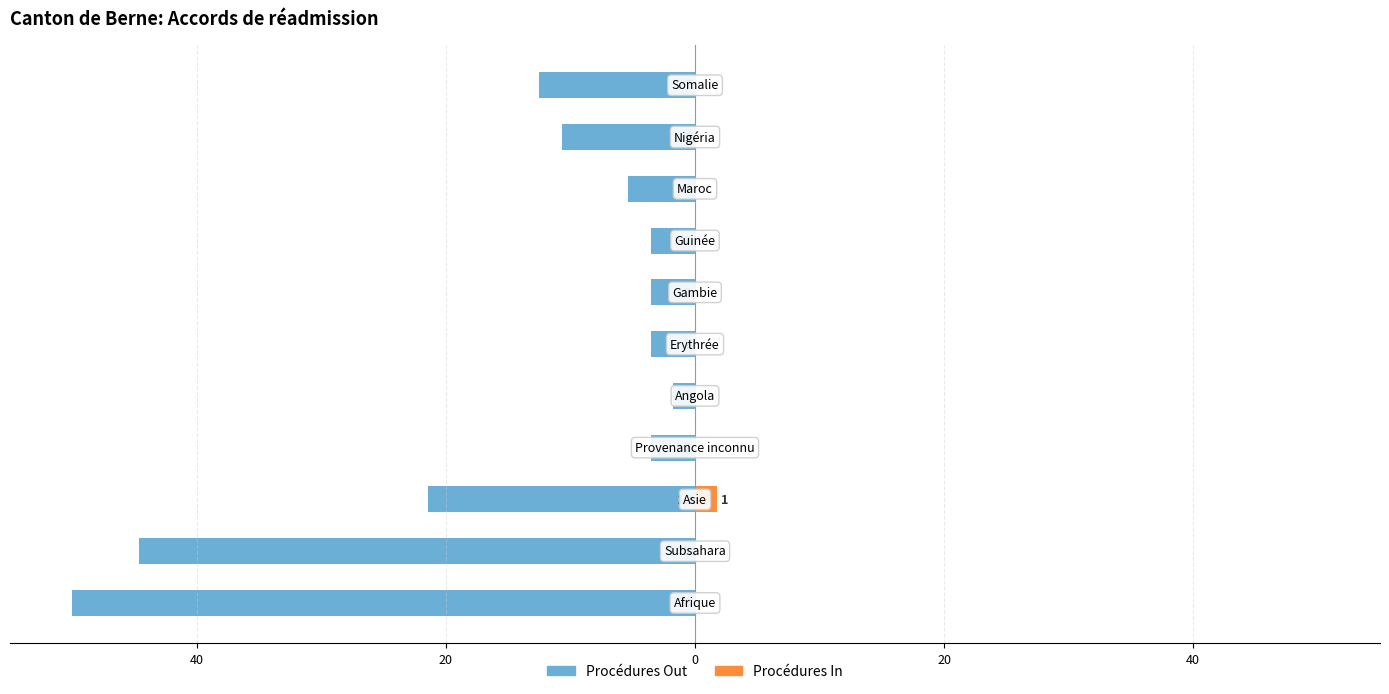

What is the difference between the maximum and minimum values in the Procédures In series?

1.8